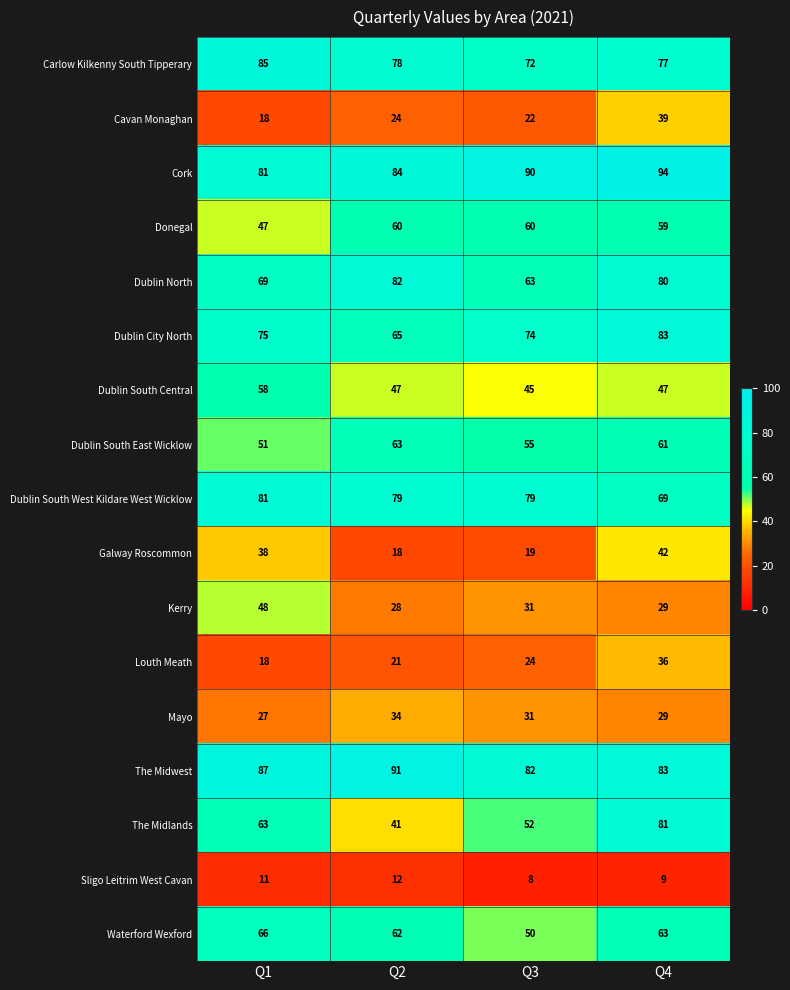

Between Q2 and Q4, which series saw the biggest shift?

The Midlands